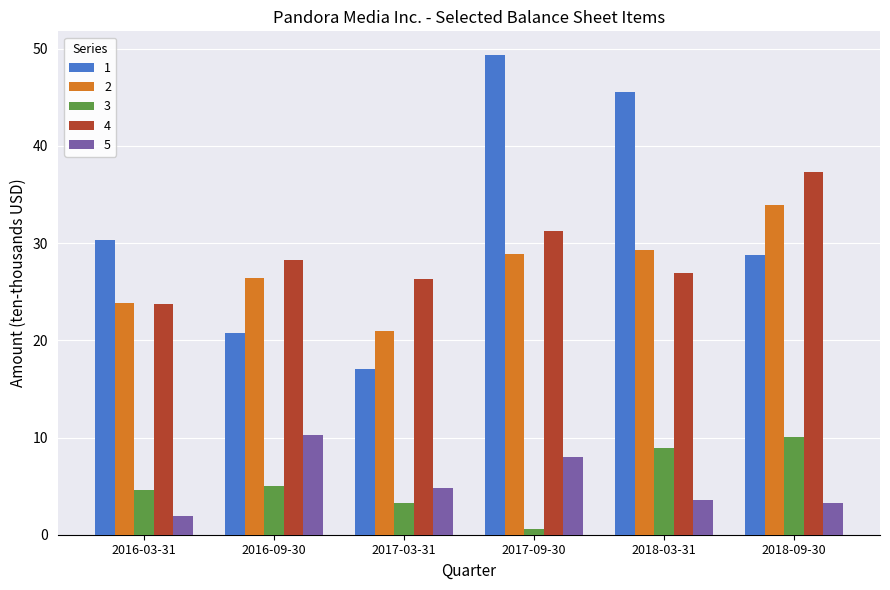

What position from the right is 2017-03-31?

4